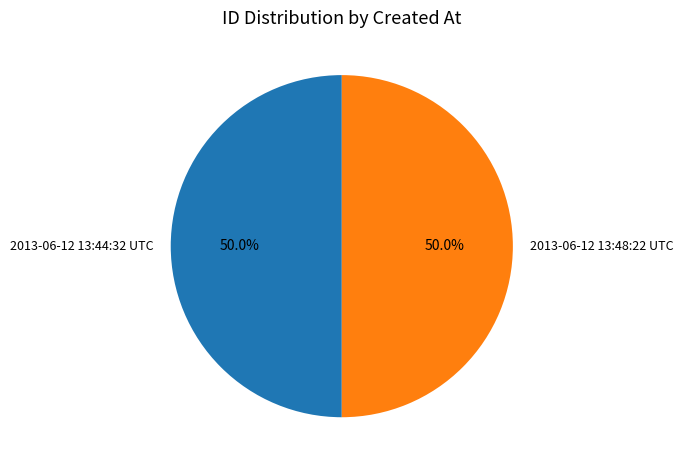

True or false: 2013-06-12 13:44:32 UTC accounts for 50% of the total.

True